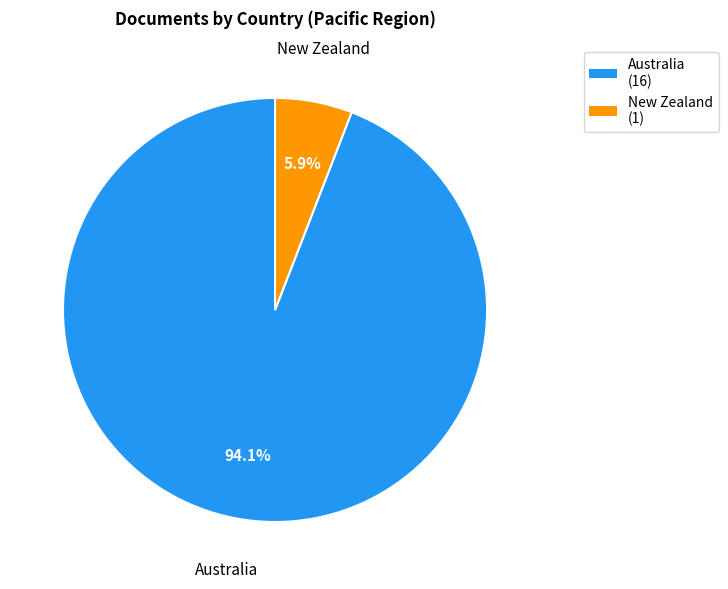

What percentage is the New Zealand slice, to the nearest percent?

6%